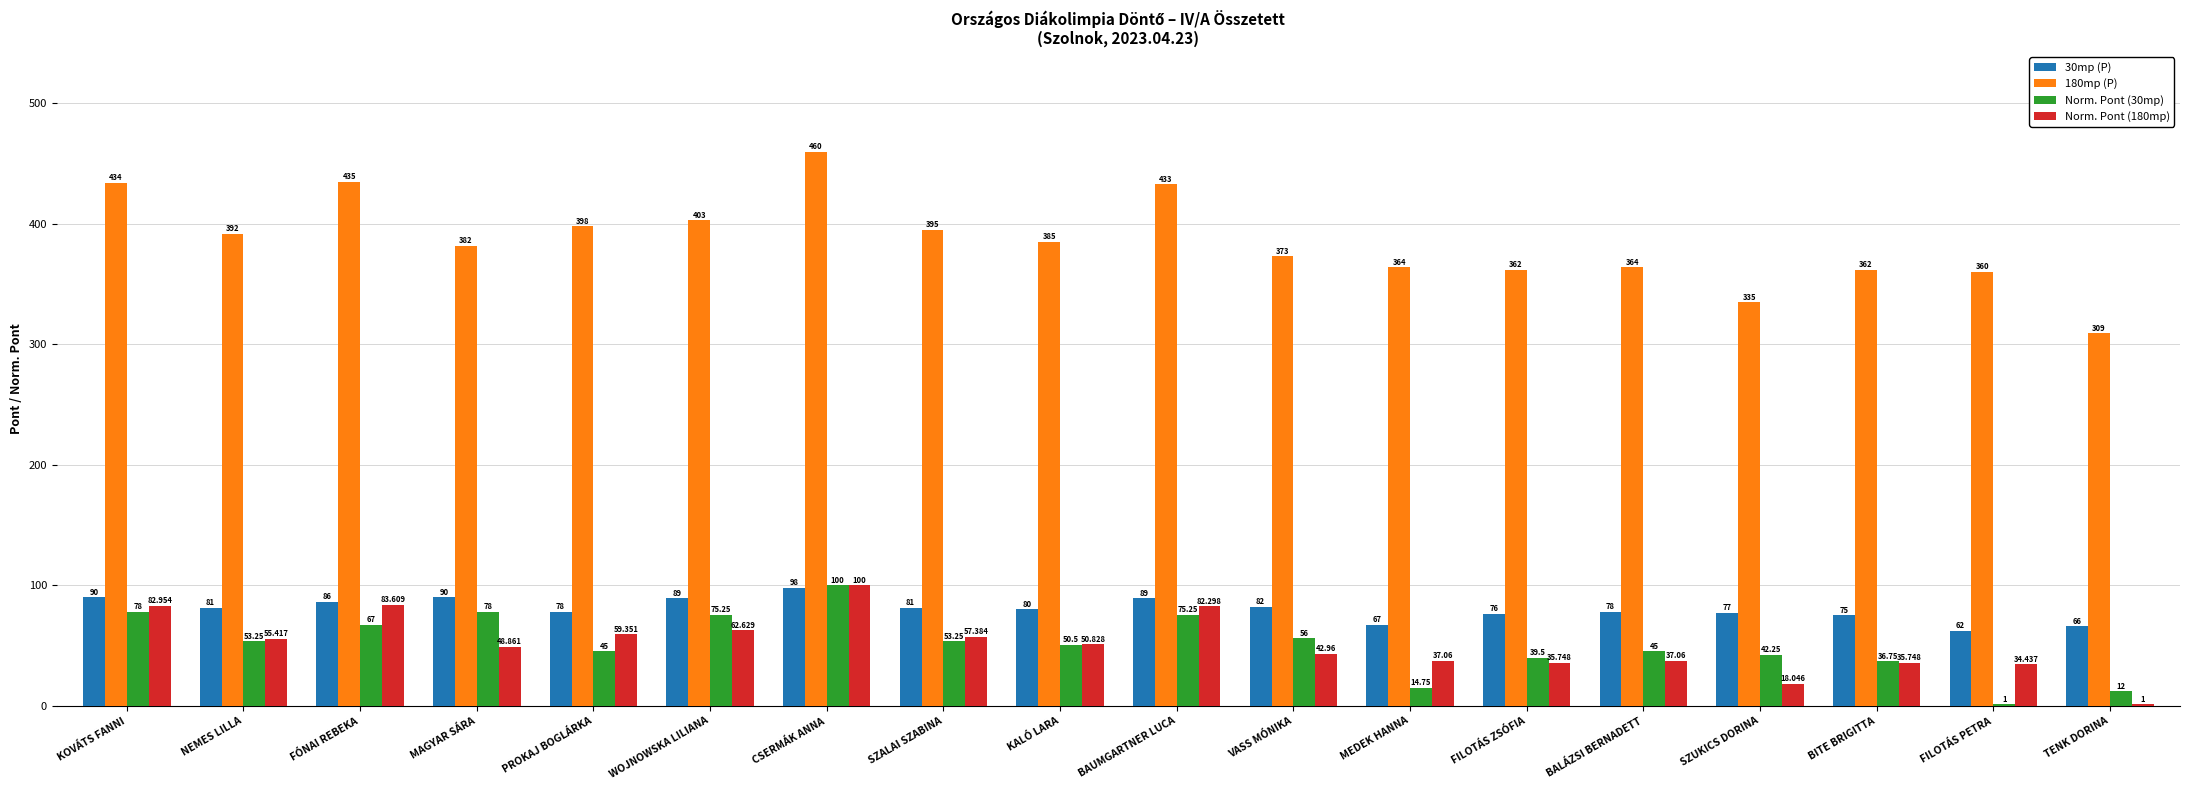

Which series has the largest range (max minus min)?

180mp (P)